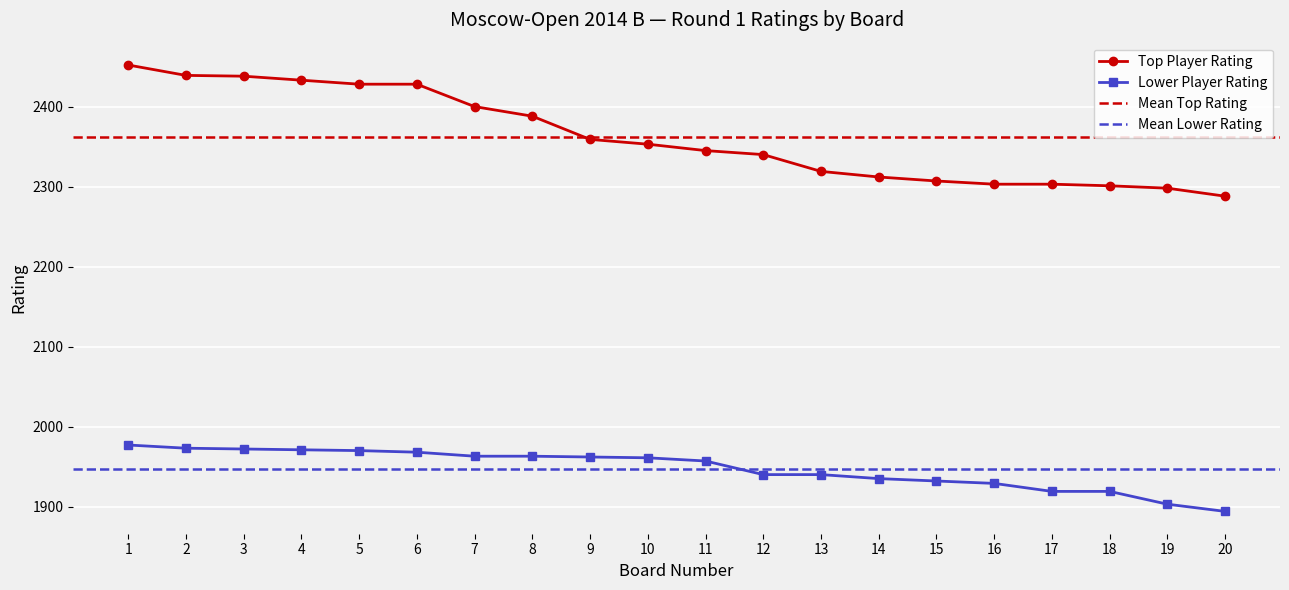

At how many categories does at least one series exceed 2134?

20